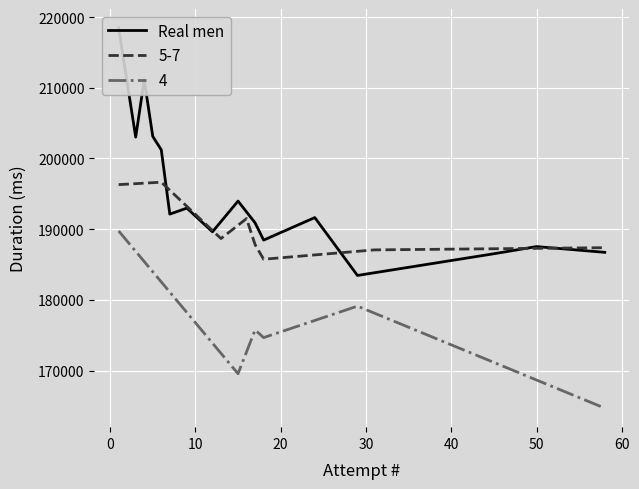

What is the difference between the second highest and second lowest values?

24592